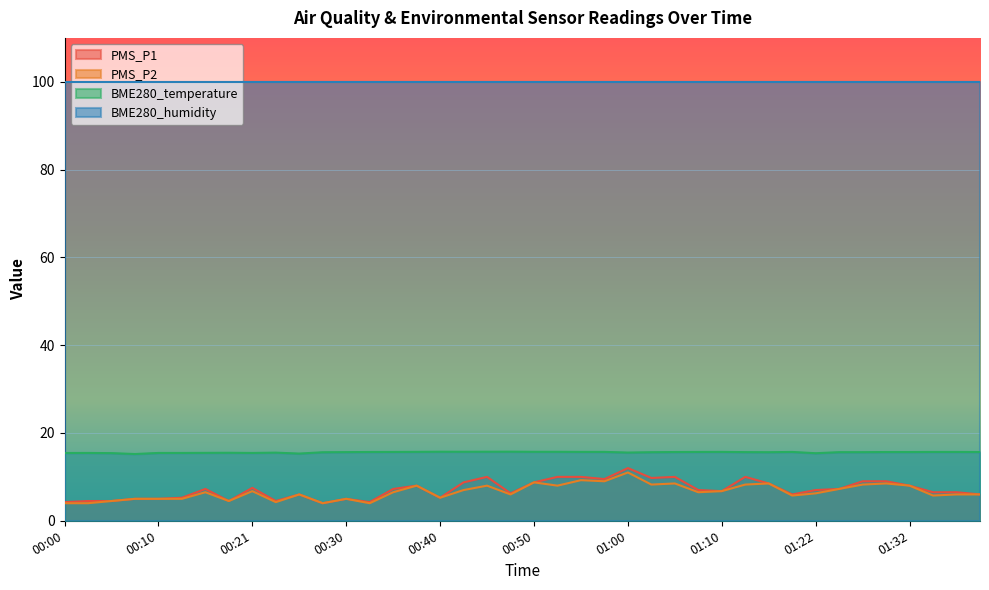

How many data points in PMS_P2 are less than 6?

14